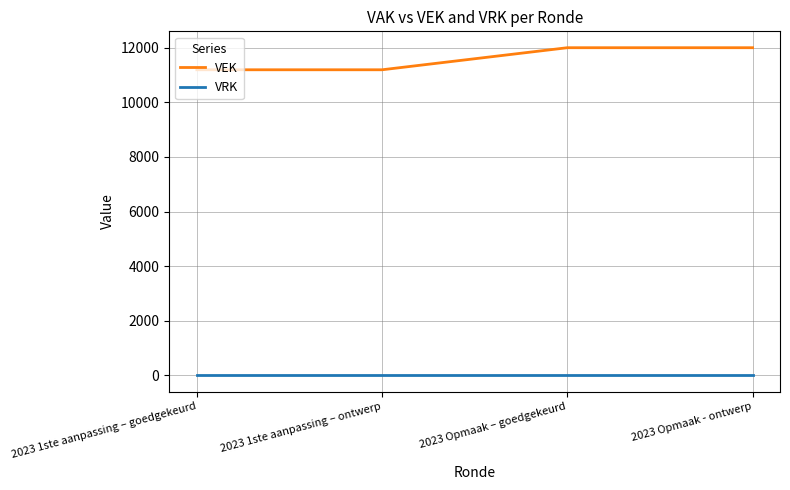

Which series has the largest total across all categories?

VEK